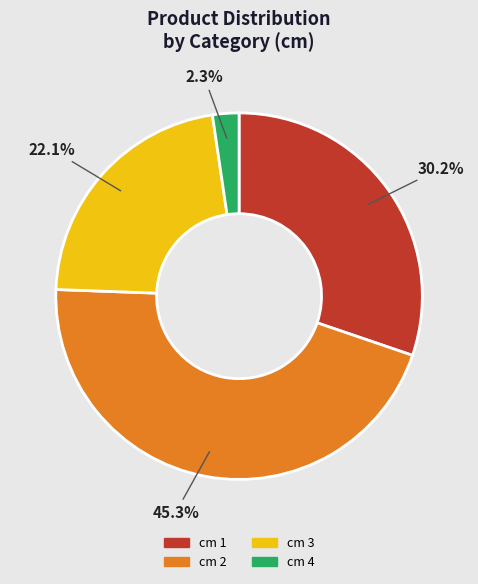

Is there any slice that represents more than half of the pie?

No